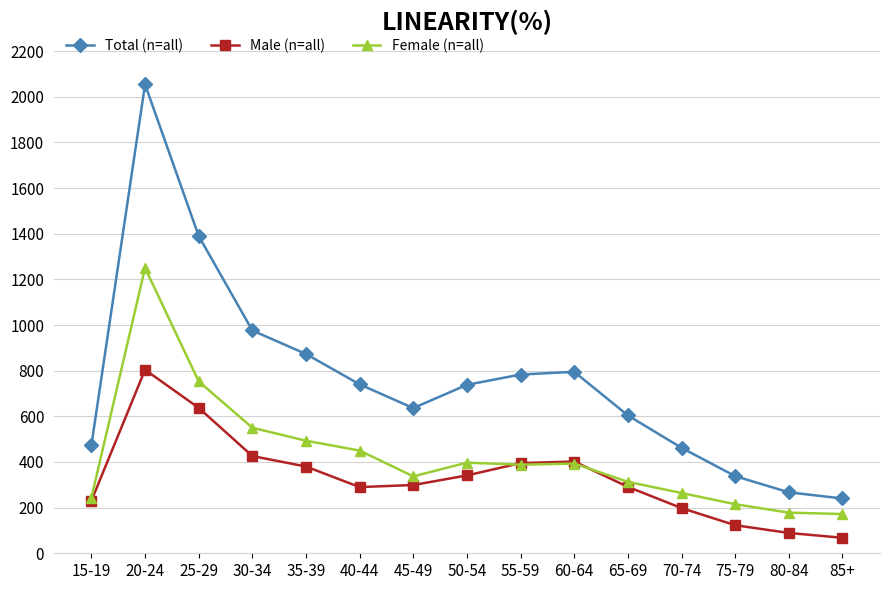

Which series has the largest total across all categories?

Total (n=all)